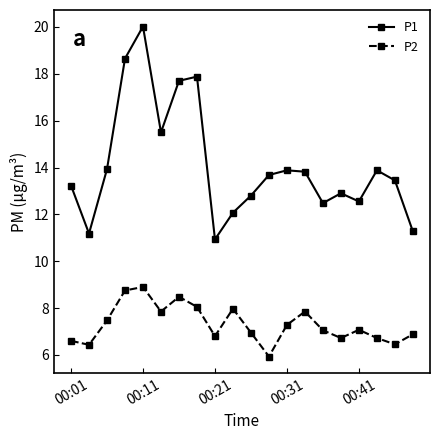

List the series in order of their peak value, highest first.

P1, P2